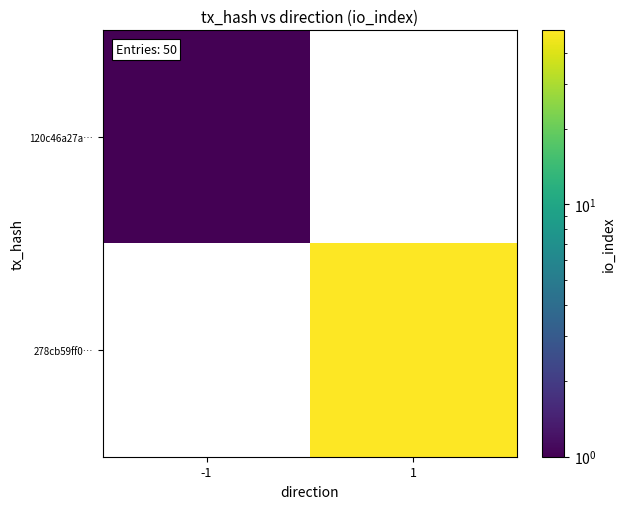

Is the value of 278cb59ff0… at 1 greater than the value of 120c46a27a… at -1?

Yes